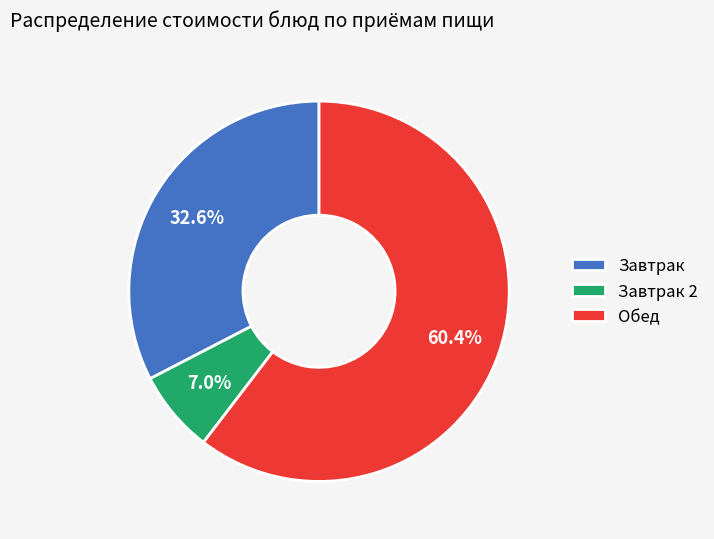

What percentage do Завтрак and Обед together represent?

93.0%